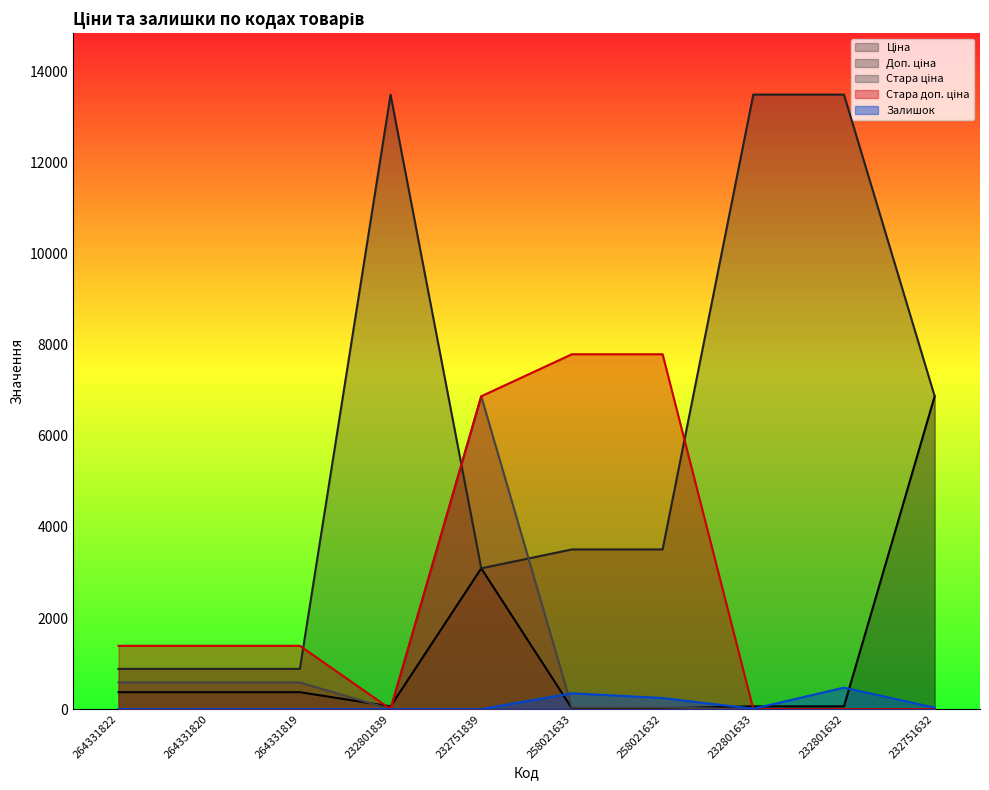

Between 264331819 and 232751632, which series saw the biggest shift?

Ціна